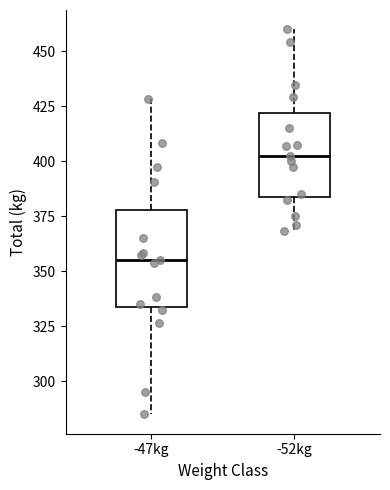

Comparing the boxes themselves (not the whiskers), which one is the tallest?

-47kg